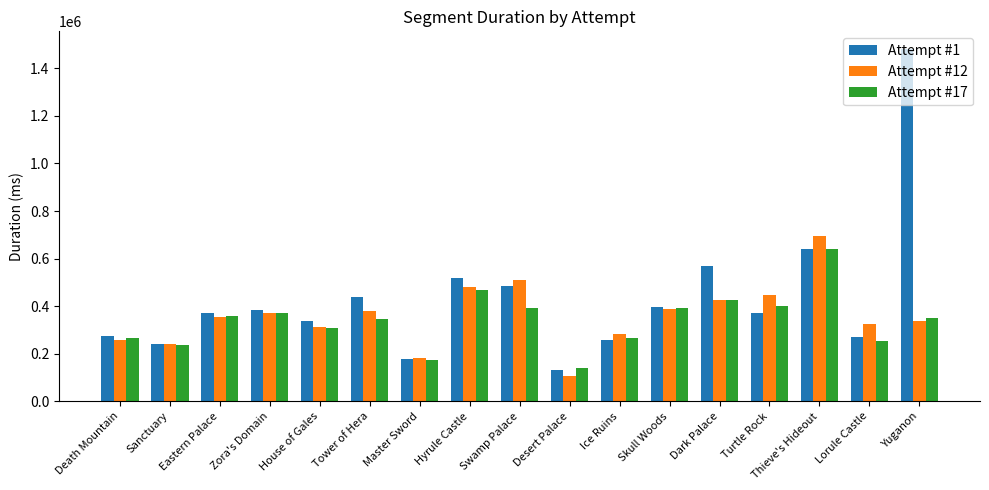

How many groups of bars are there?

17